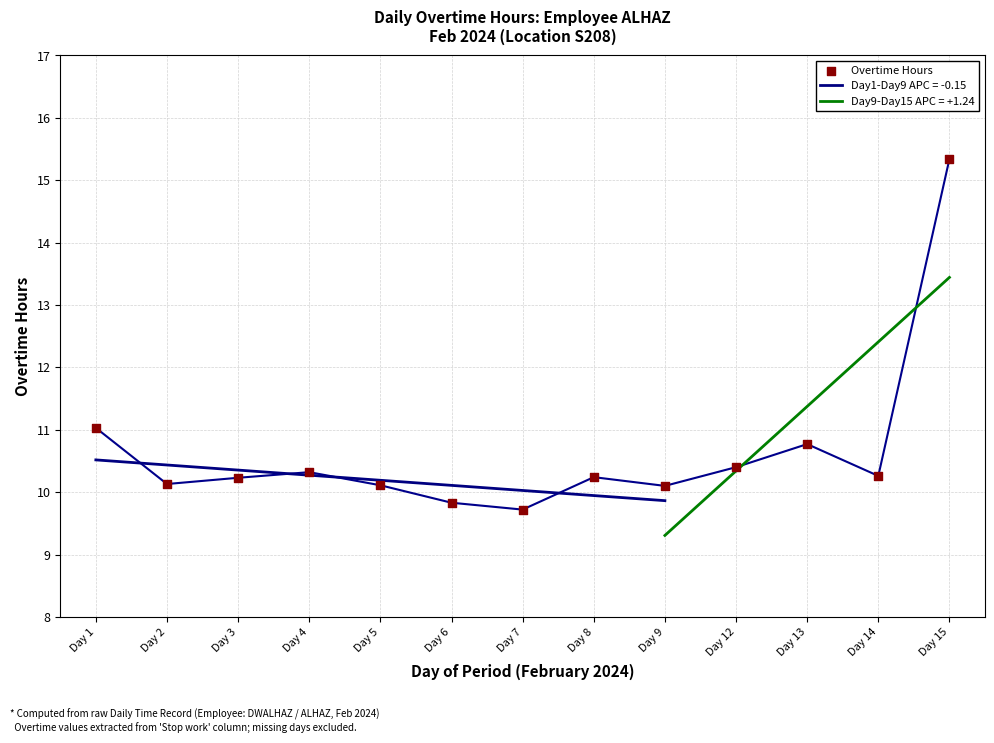

What is the change in value from Day 5 to Day 14?

+0.2